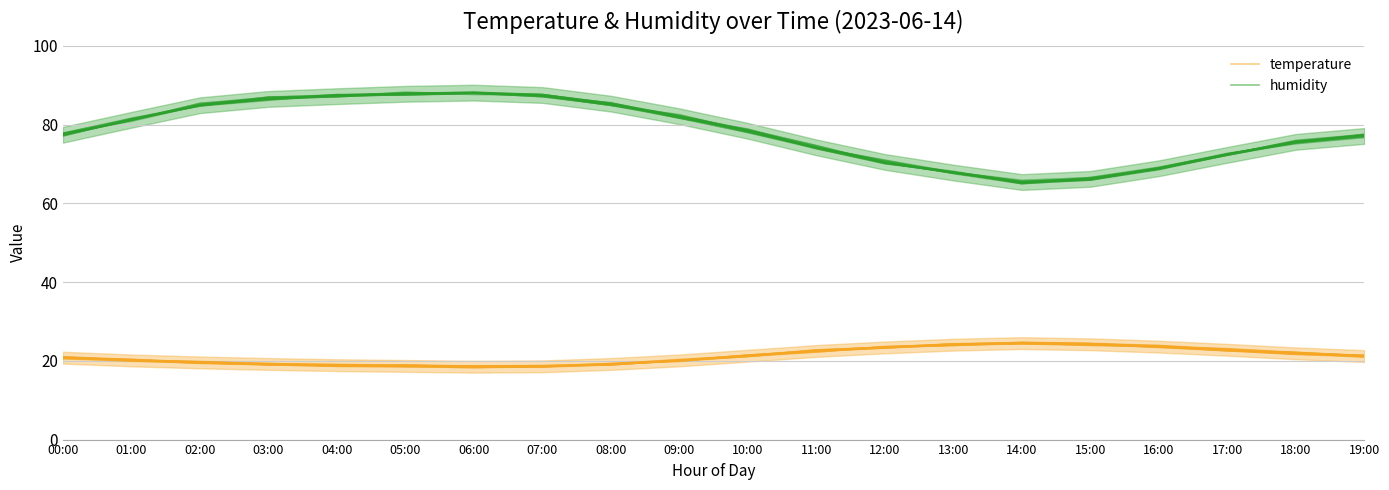

At which category does temperature reach its first local valley?

04:00